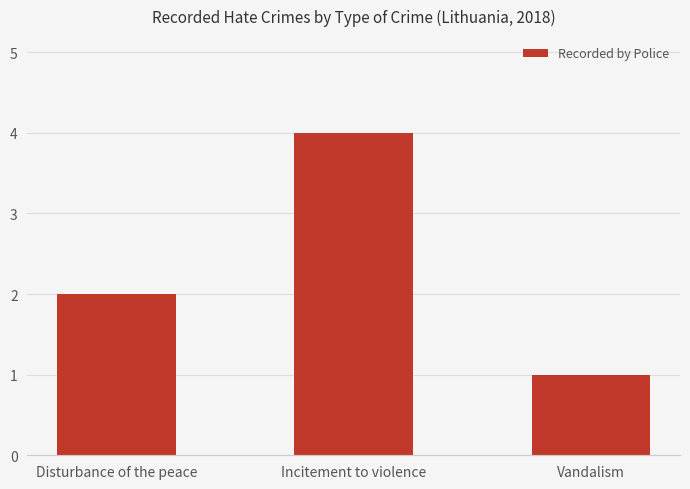

What is the sum of all values?

7